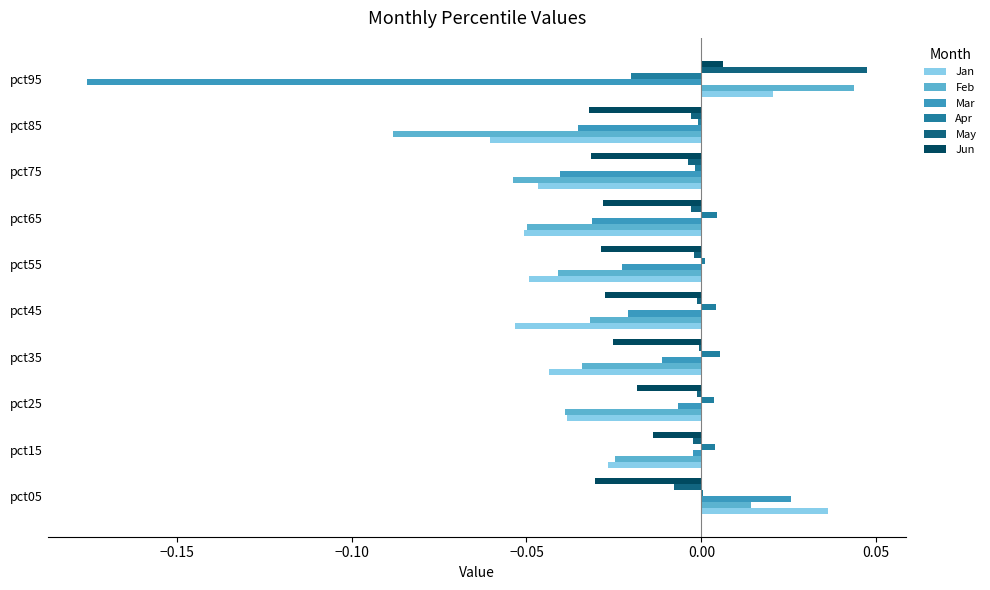

True or false: Feb has a value of -0.0 at pct35.

True